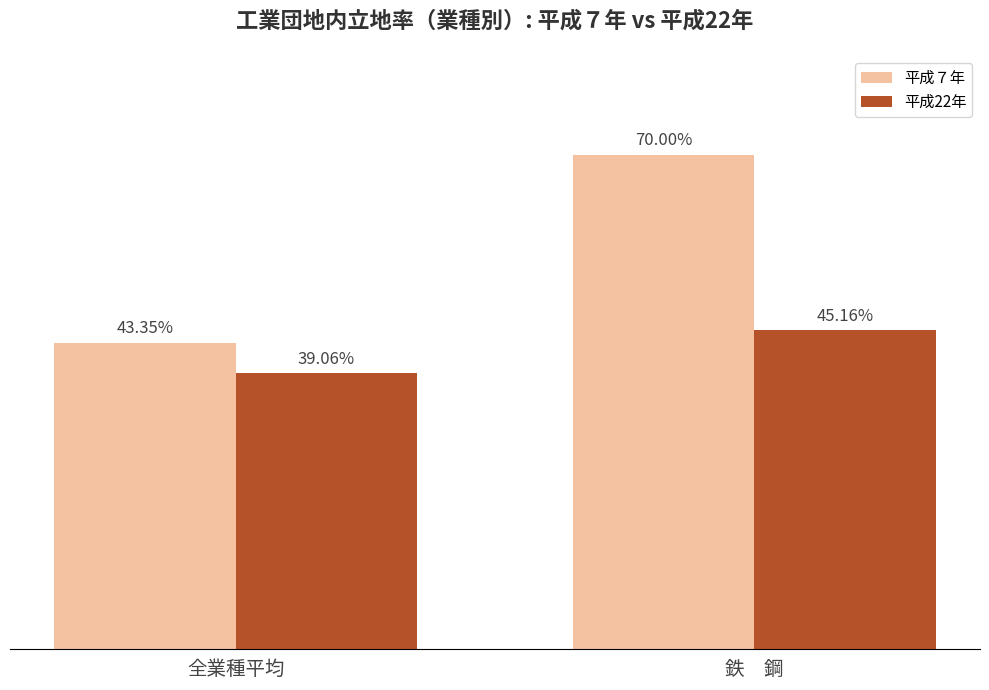

Which label corresponds to the largest value in the chart?

鉄　鋼